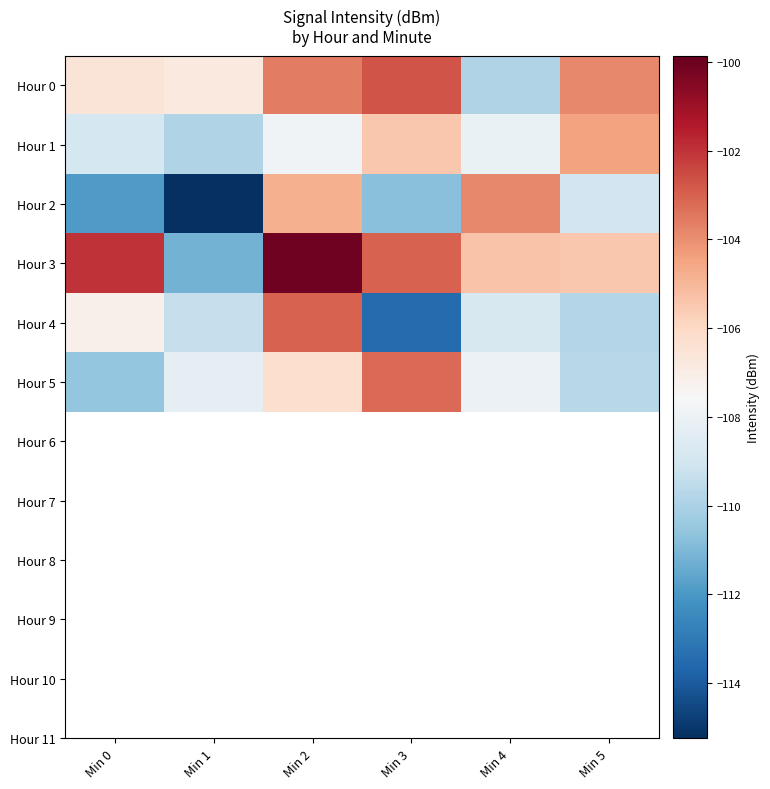

At Min 2, list the series in order from largest to smallest.

Hour 3, Hour 4, Hour 0, Hour 2, Hour 5, Hour 1